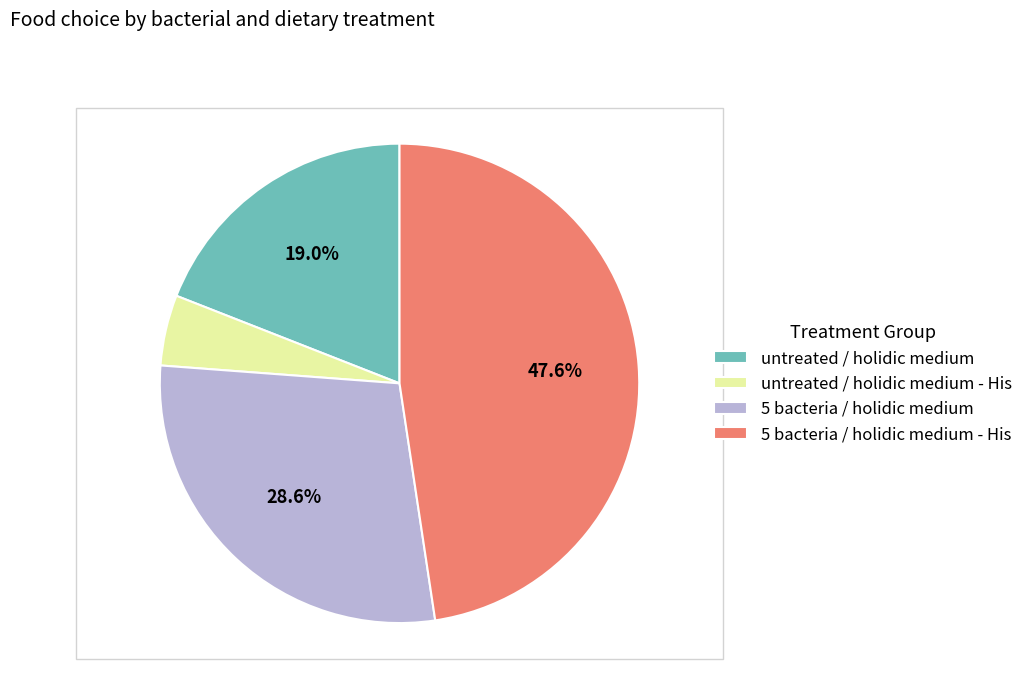

Which slice is the smallest?

untreated / holidic medium - His